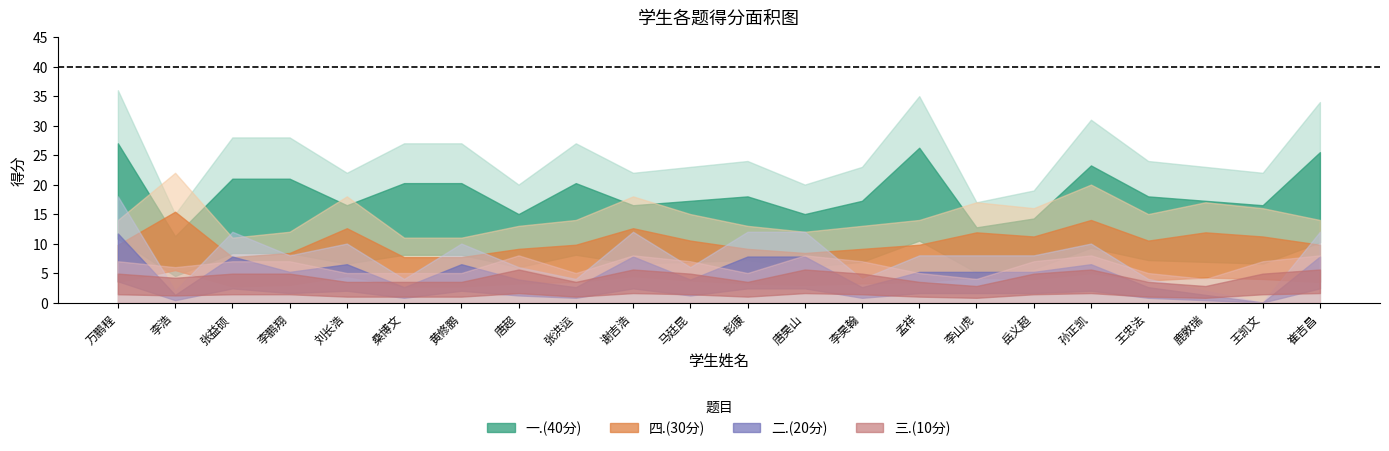

What is the sum of all 三.(10分) values?

138